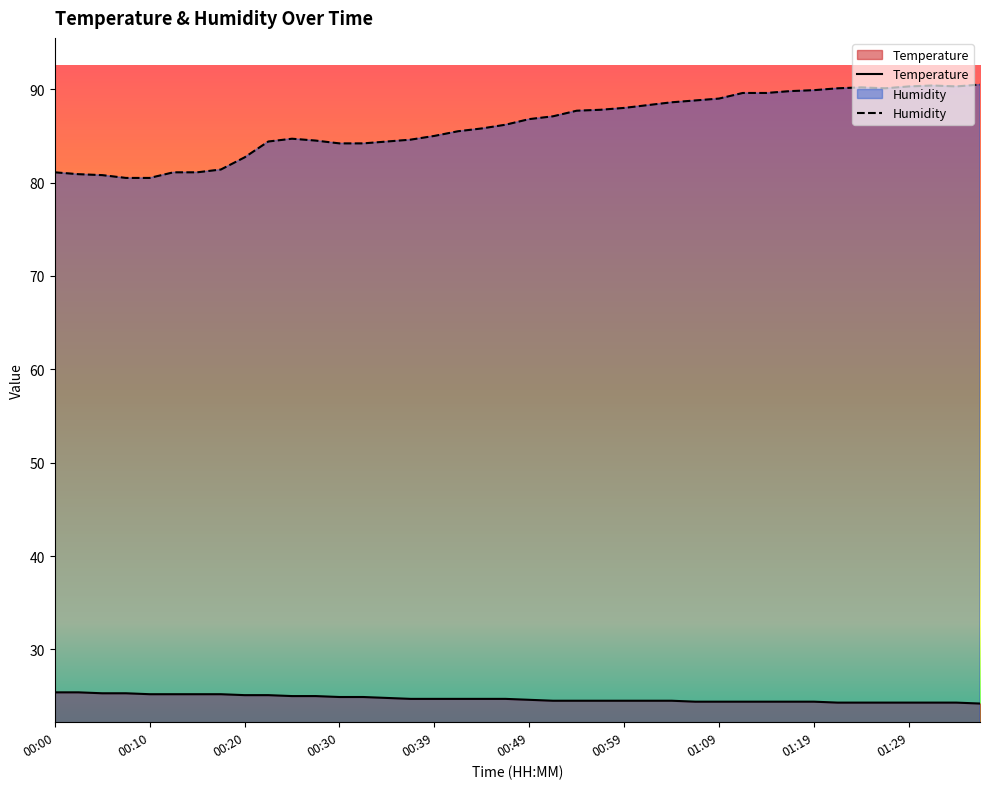

In Humidity, how many points are lower than both neighbors (excluding endpoints)?

2